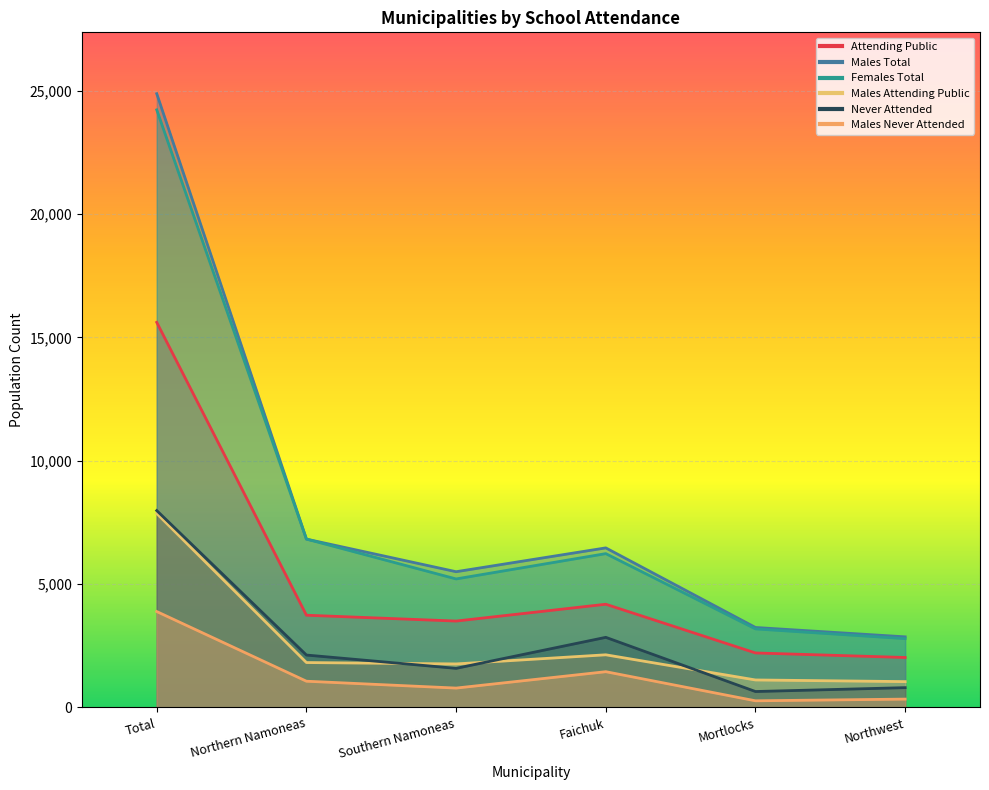

How many lines are shown in the chart?

6